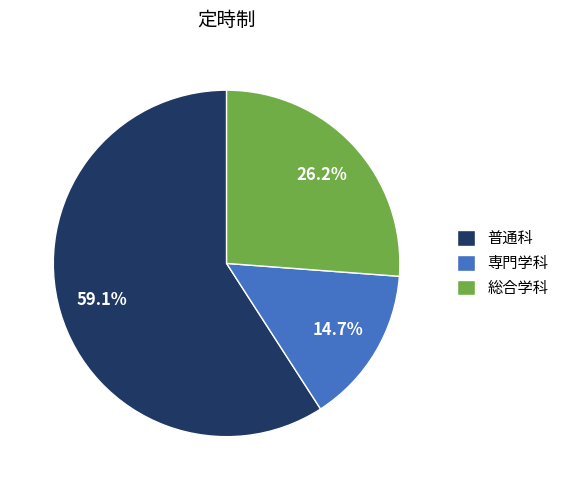

Rank the categories by value from lowest to highest.

専門学科, 総合学科, 普通科